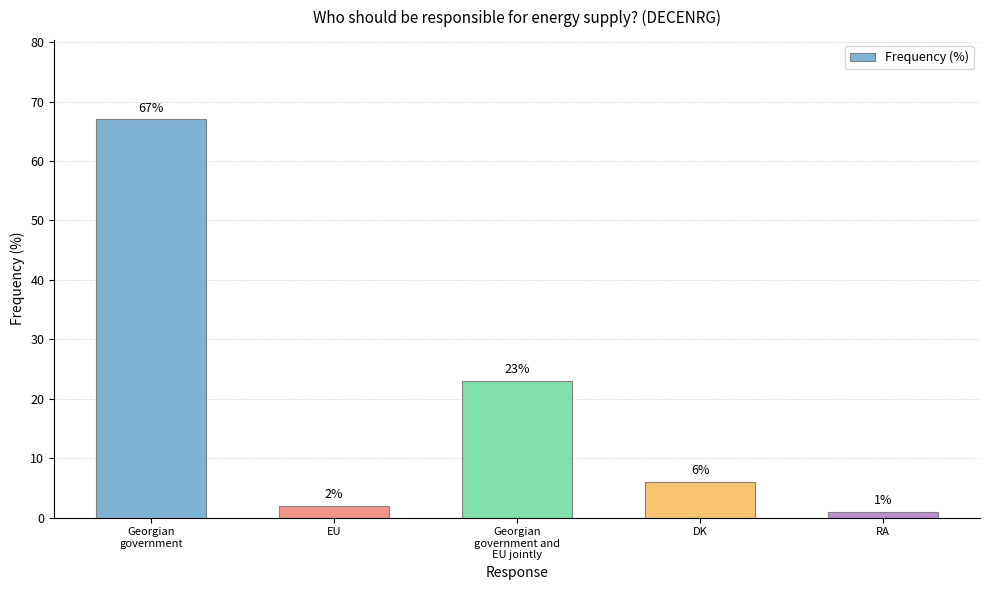

Approximately how many times larger is the value at Georgian
government and
EU jointly compared to RA?

23.0